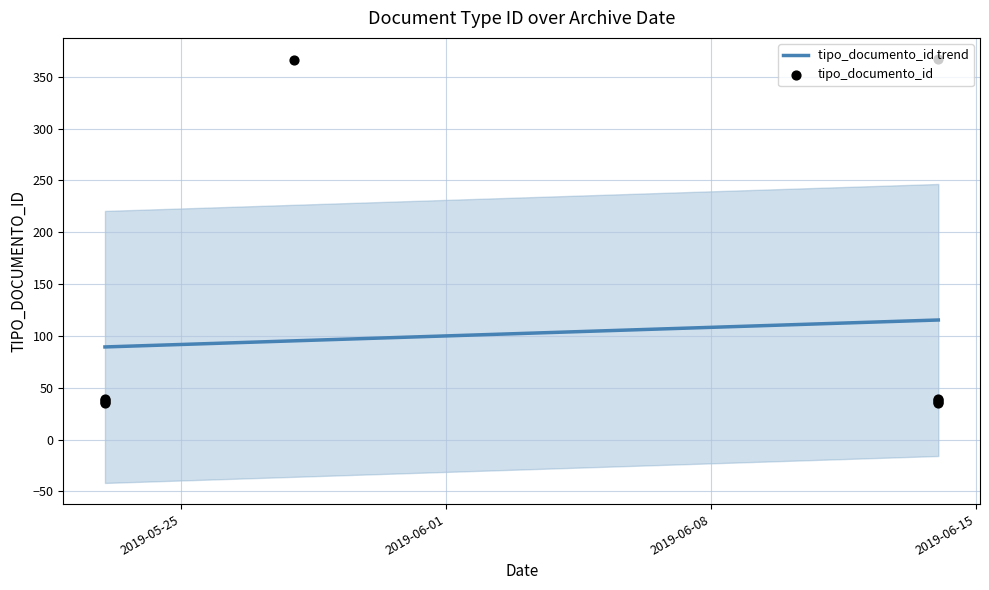

What is the highest value of the tipo_documento_id trend series?

115.3